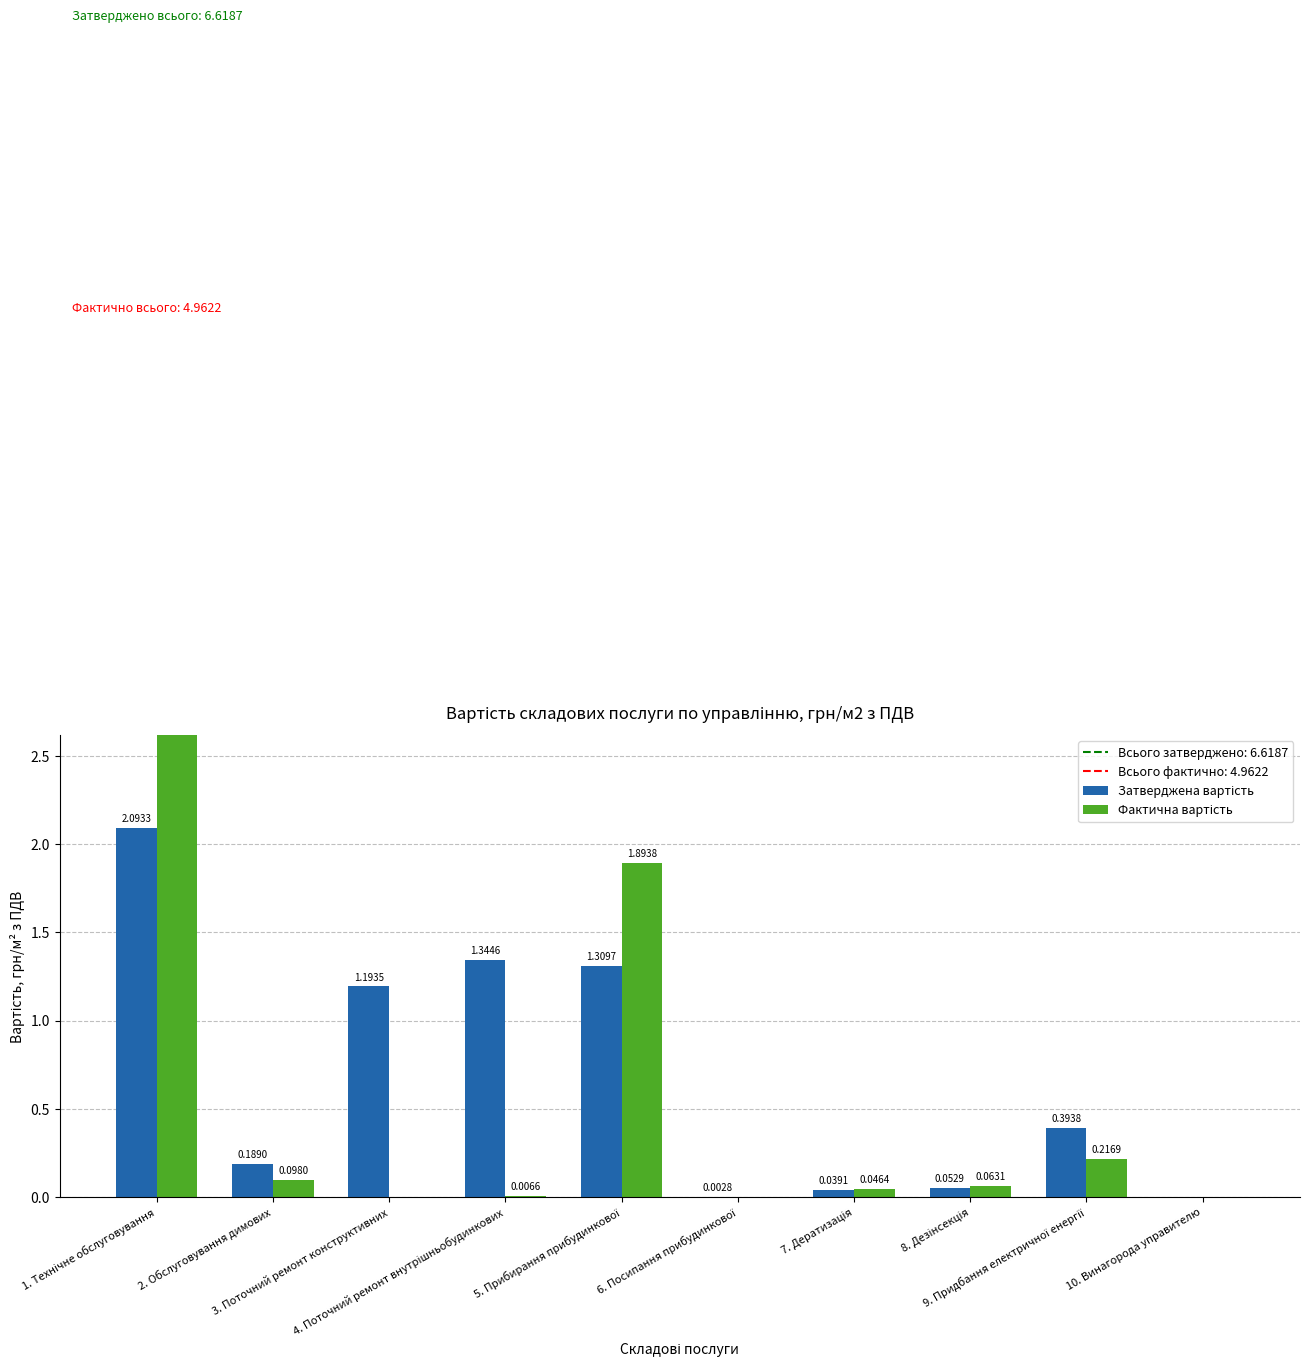

List the labels in order of Затверджена вартість value, largest first.

1. Технічне обслуговування, 4. Поточний ремонт внутрішньобудинкових, 5. Прибирання прибудинкової, 3. Поточний ремонт конструктивних, 9. Придбання електричної енергії, 2. Обслуговування димових, 8. Дезінсекція, 7. Дератизація, 6. Посипання прибудинкової, 10. Винагорода управителю